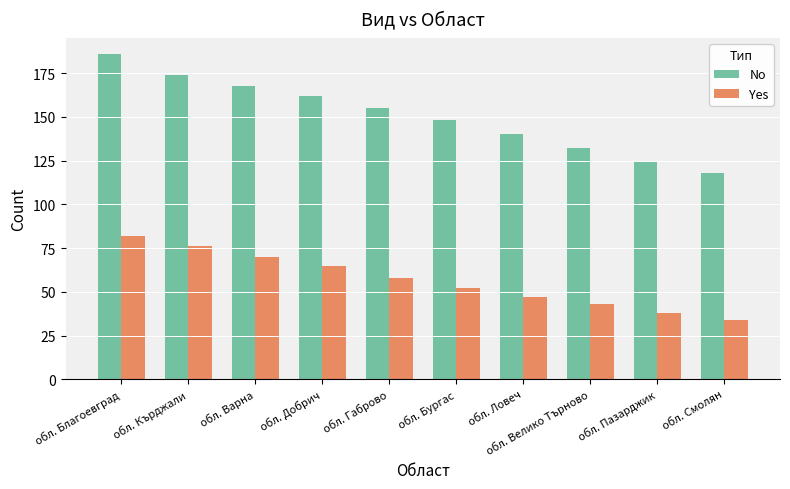

What position from the right is обл. Велико Търново?

3